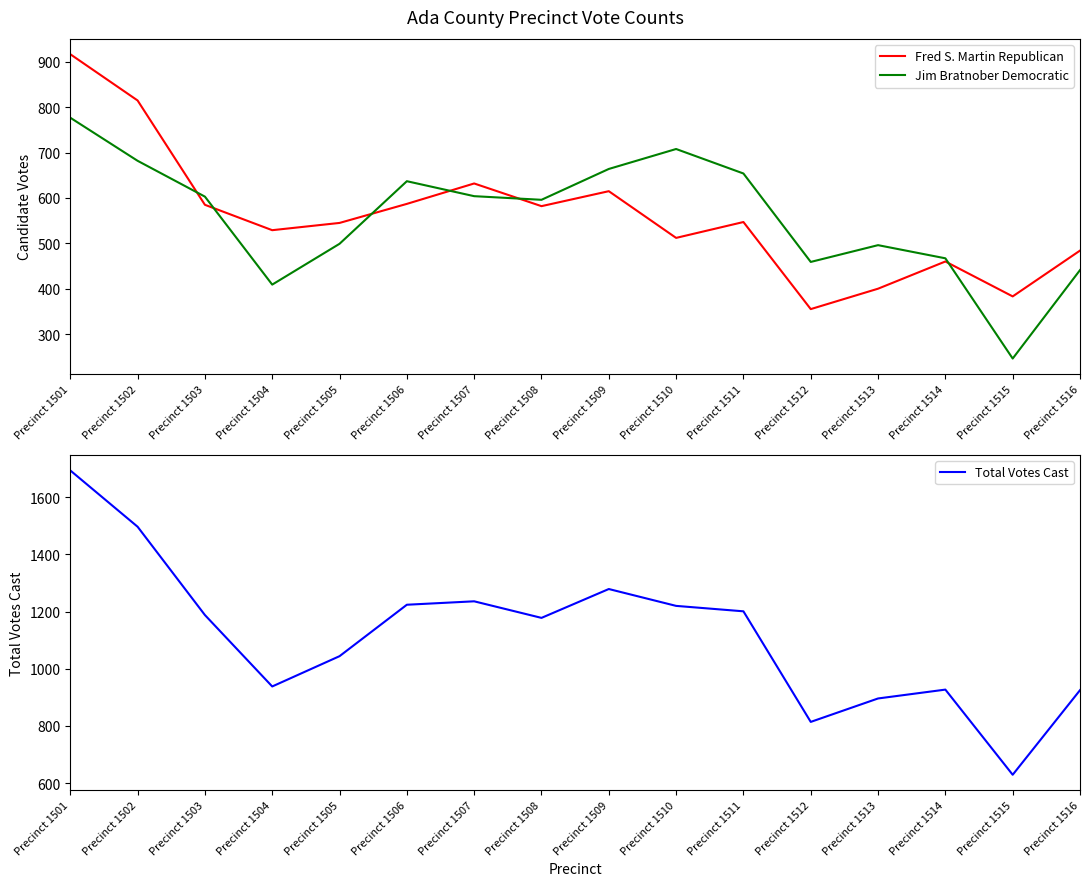

Reading right to left, what are all the values shown in this chart?

Fred S. Martin Republican: Precinct 1516=484	Precinct 1515=383	Precinct 1514=460	Precinct 1513=400	Precinct 1512=355	Precinct 1511=547	Precinct 1510=512	Precinct 1509=615	Precinct 1508=582	Precinct 1507=632	Precinct 1506=587	Precinct 1505=545	Precinct 1504=529	Precinct 1503=585	Precinct 1502=815	Precinct 1501=917
Jim Bratnober Democratic: Precinct 1516=441	Precinct 1515=246	Precinct 1514=467	Precinct 1513=496	Precinct 1512=459	Precinct 1511=654	Precinct 1510=708	Precinct 1509=664	Precinct 1508=596	Precinct 1507=604	Precinct 1506=637	Precinct 1505=499	Precinct 1504=409	Precinct 1503=603	Precinct 1502=682	Precinct 1501=777
Total Votes Cast: Precinct 1516=925	Precinct 1515=629	Precinct 1514=927	Precinct 1513=896	Precinct 1512=814	Precinct 1511=1201	Precinct 1510=1220	Precinct 1509=1279	Precinct 1508=1178	Precinct 1507=1236	Precinct 1506=1224	Precinct 1505=1044	Precinct 1504=938	Precinct 1503=1188	Precinct 1502=1497	Precinct 1501=1694